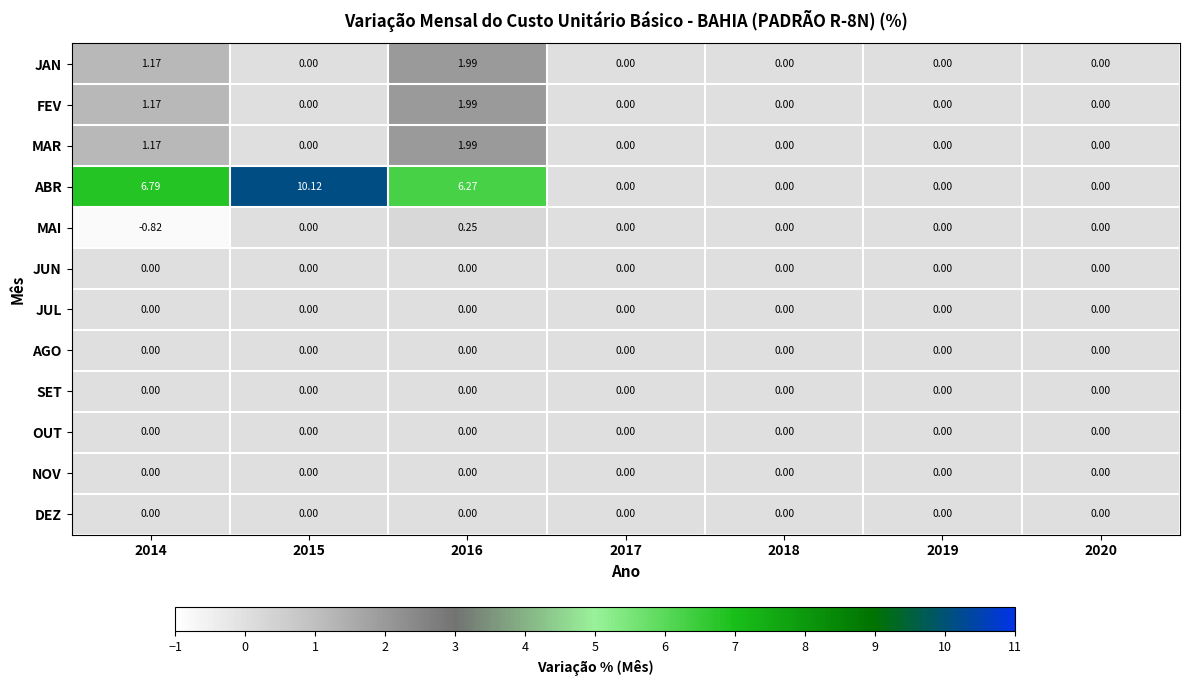

Which series has the largest range (max minus min)?

ABR